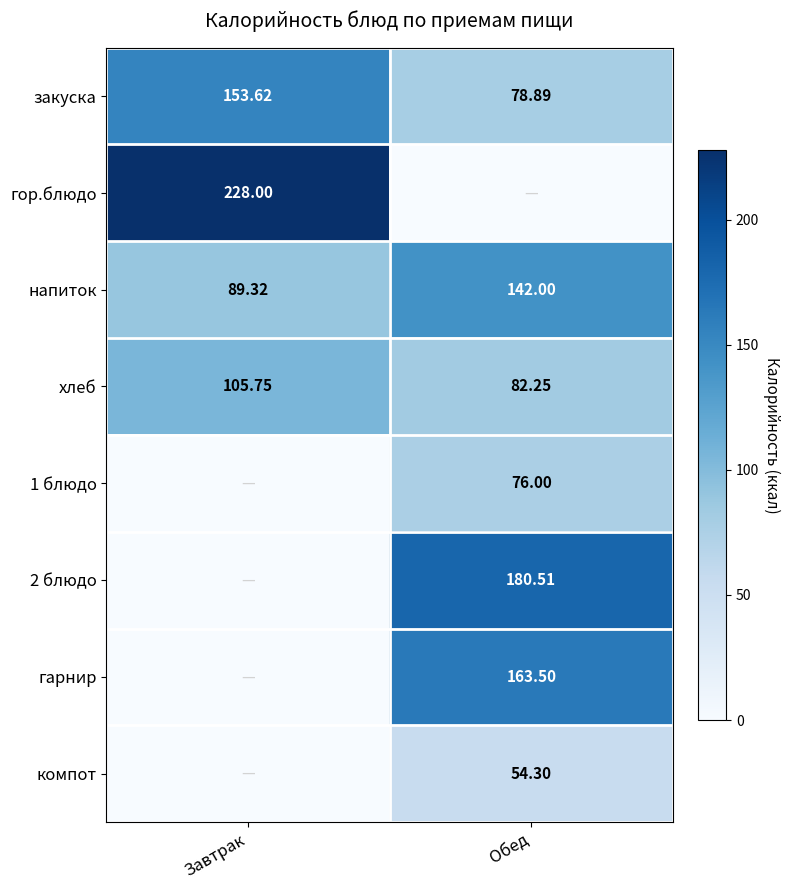

List the labels in order of напиток value, smallest first.

Завтрак, Обед